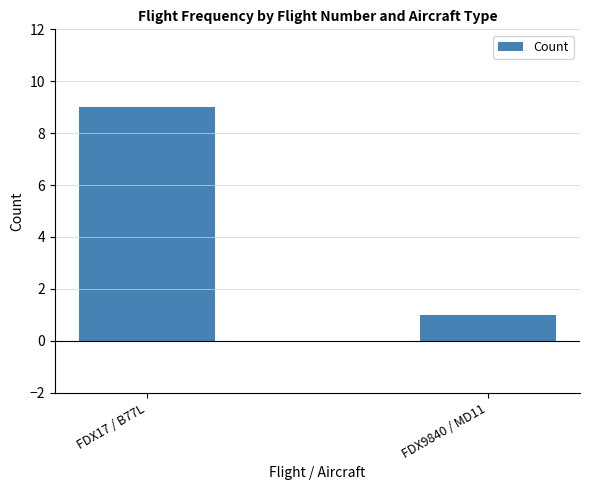

What is the average value?

5